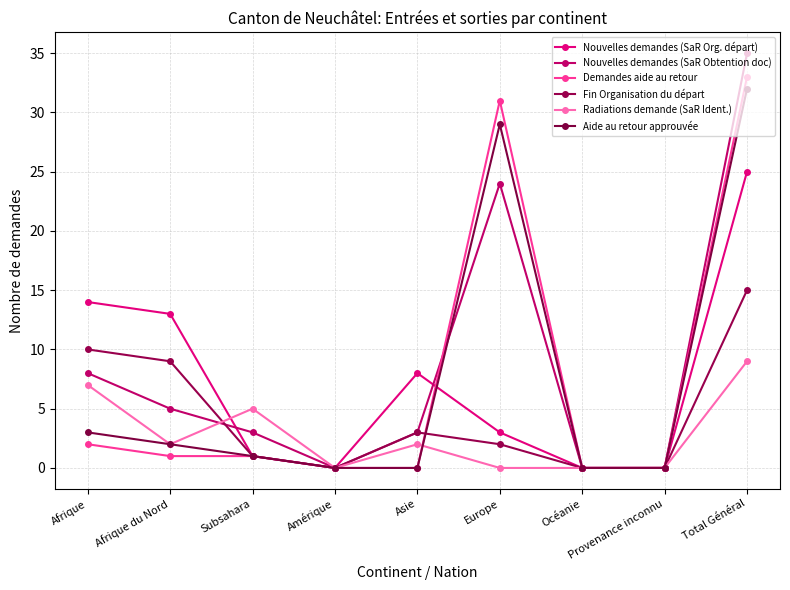

At how many categories does at least one series exceed 13?

3